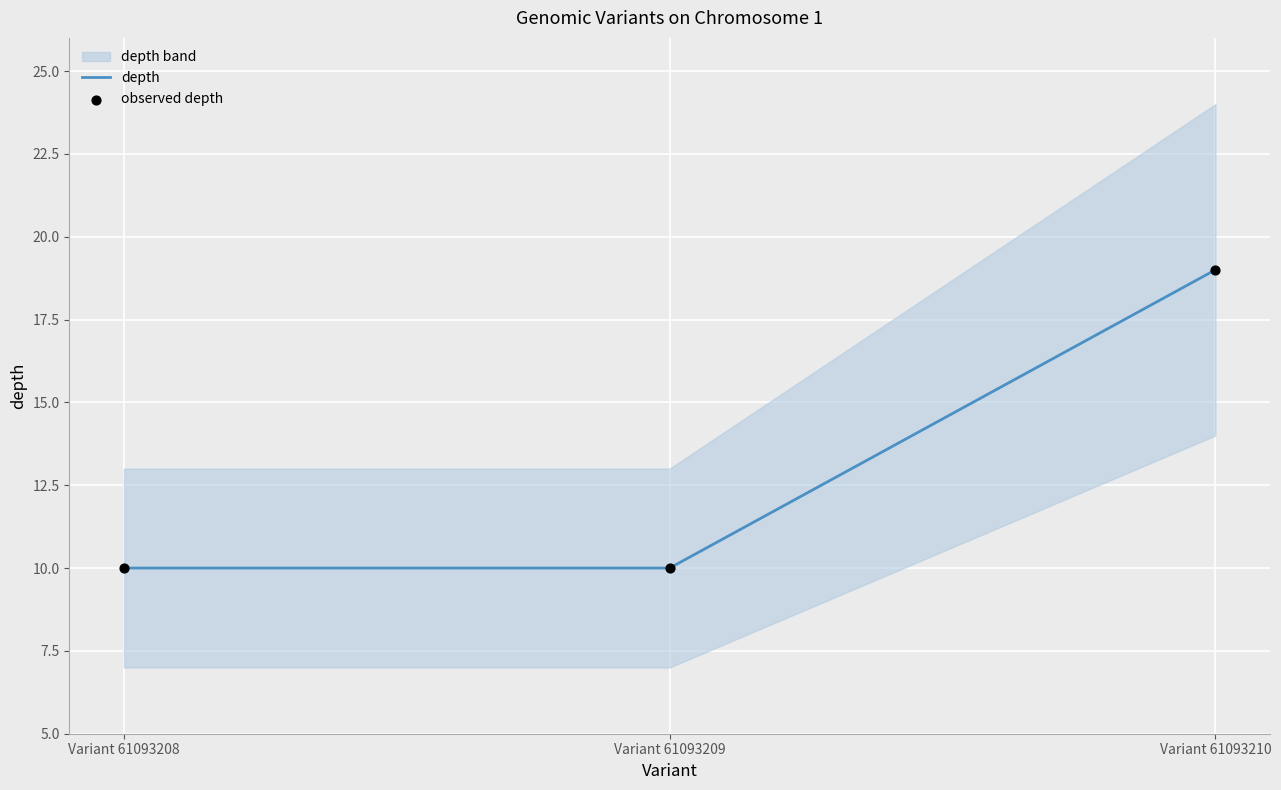

True or false: depth has a value of 7 at Variant 61093210.

False